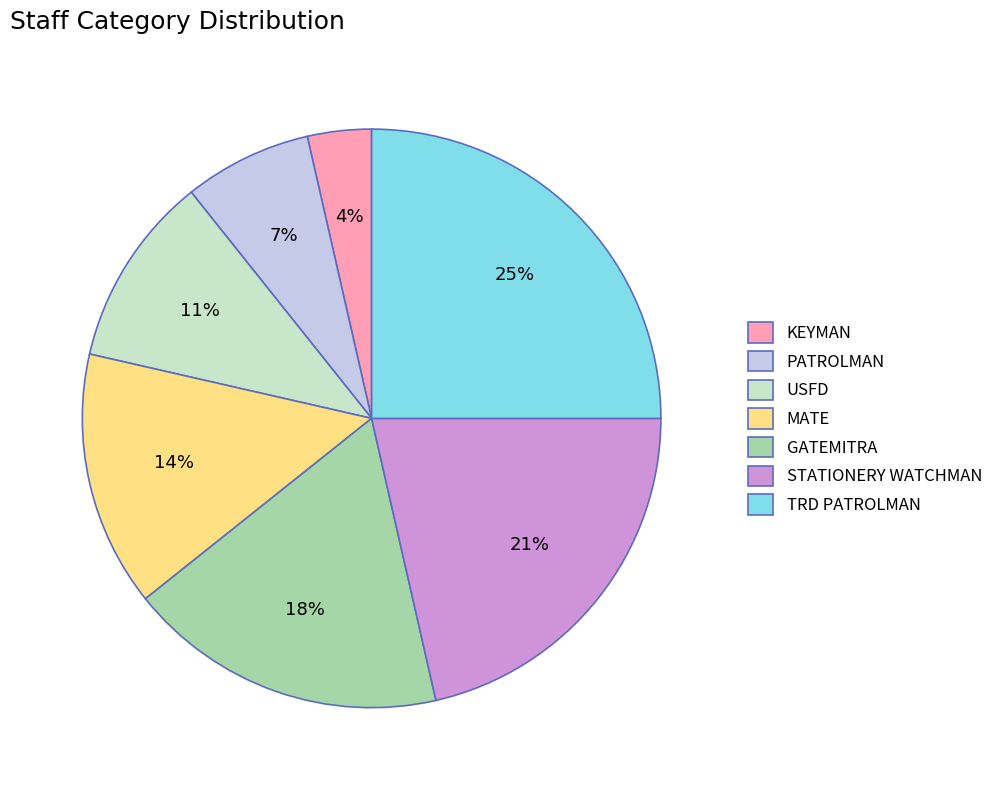

Count the number of slices in the pie.

7